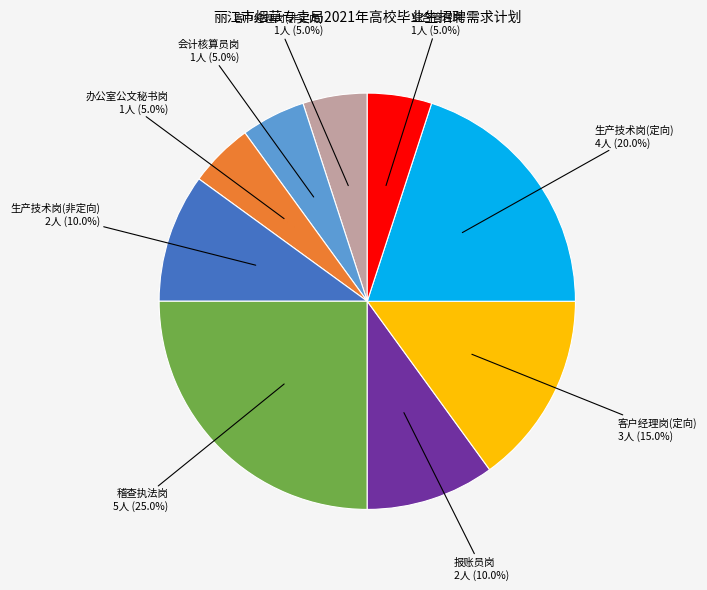

Is the sum of 办公室公文秘书岗 and 会计核算员岗 greater than half?

No